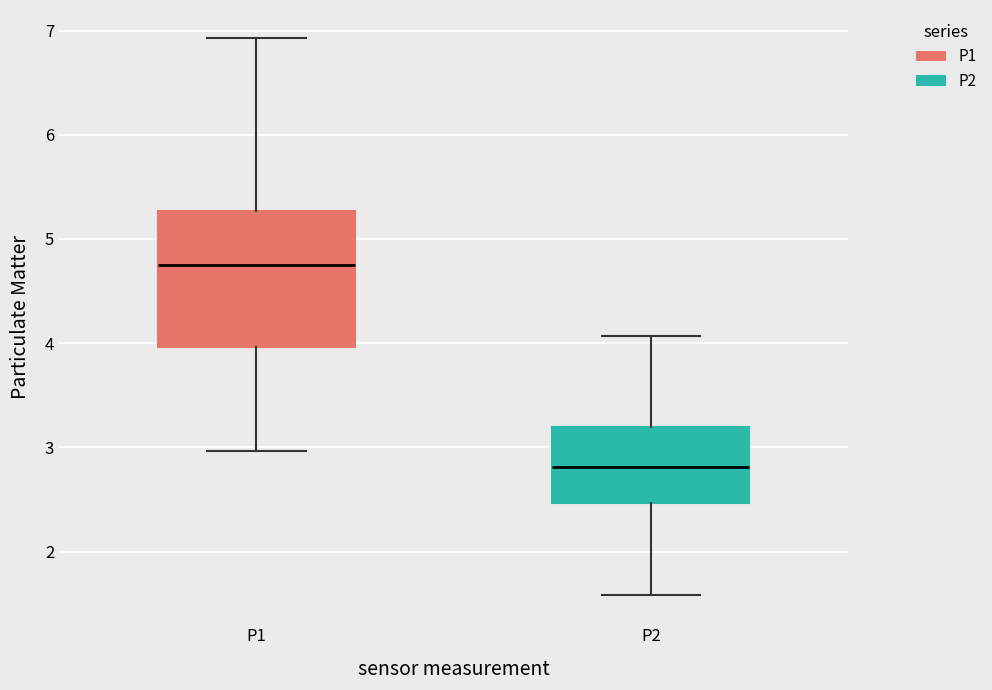

Reading left to right, read every box against the y-axis: the position of its median line, the range the box covers, and the ends of its whiskers. The values are not printed on the chart, so give them approximately, as read against the axis.

P1: median 4.8, box 4.0 to 5.3, whiskers 3.0 to 6.9
P2: median 2.8, box 2.5 to 3.2, whiskers 1.6 to 4.1